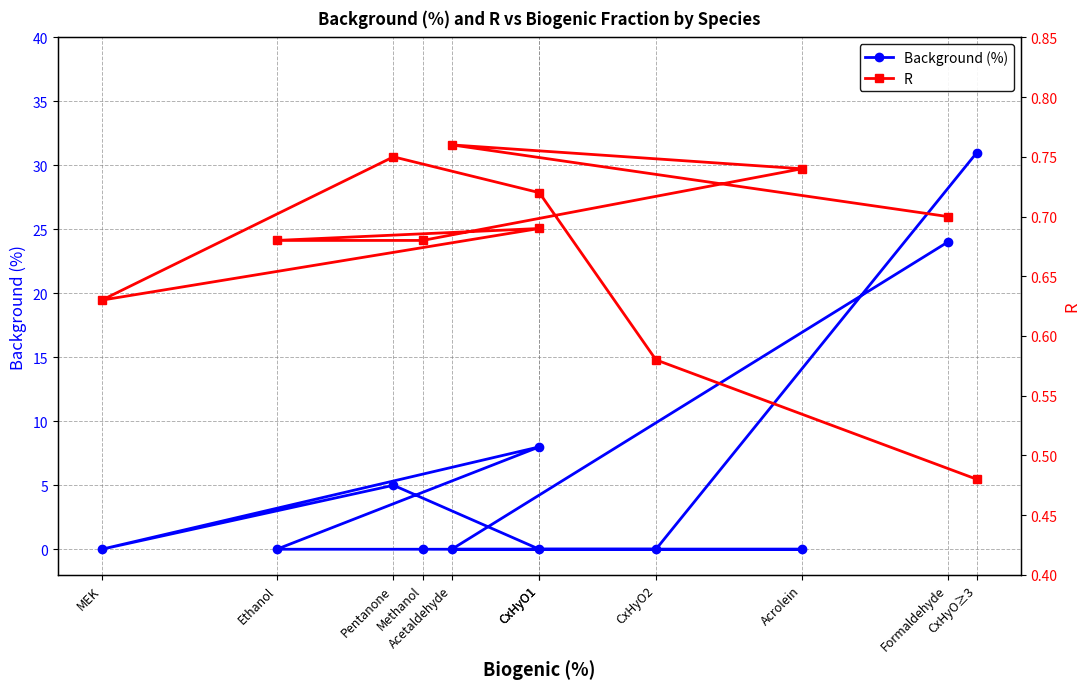

List the series in order of their peak value, highest first.

Background (%), R